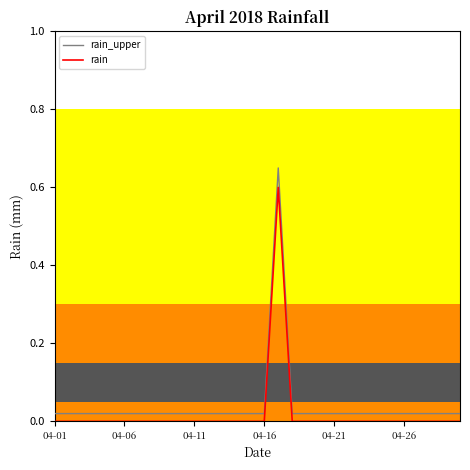

What is the maximum value for rain?

0.6